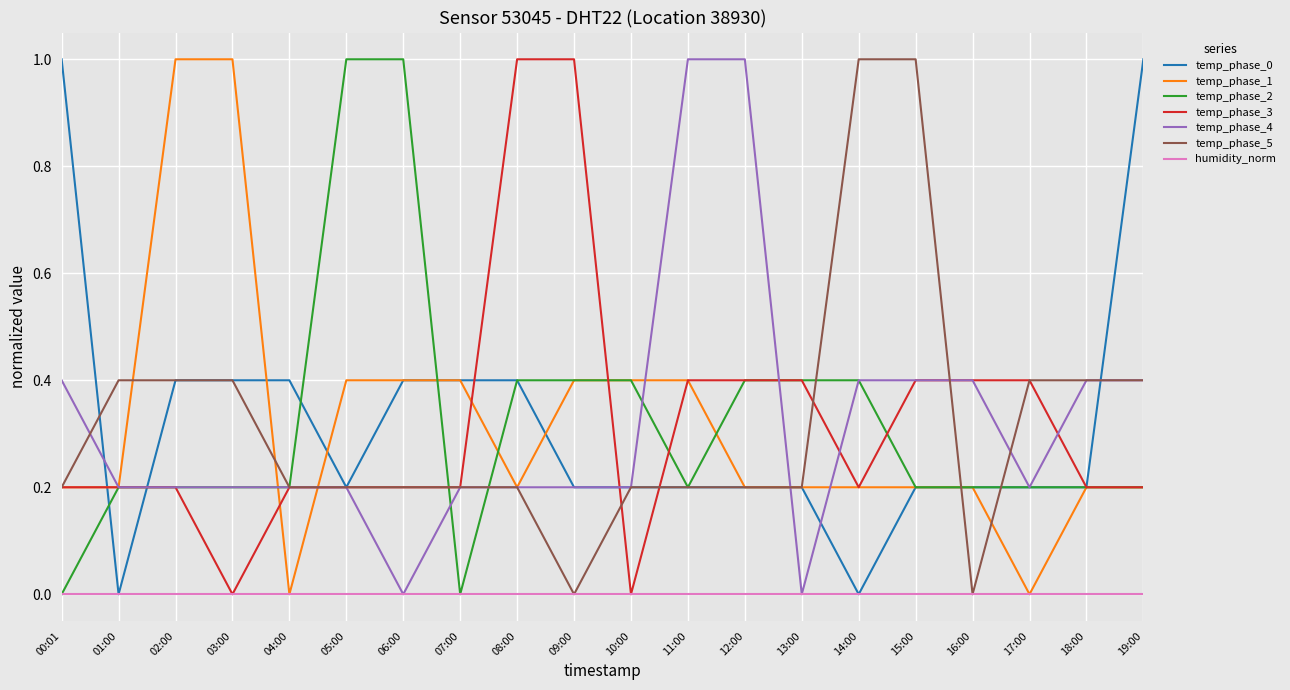

The value of temp_phase_2 at 19:00 is 0.3. True or false?

False